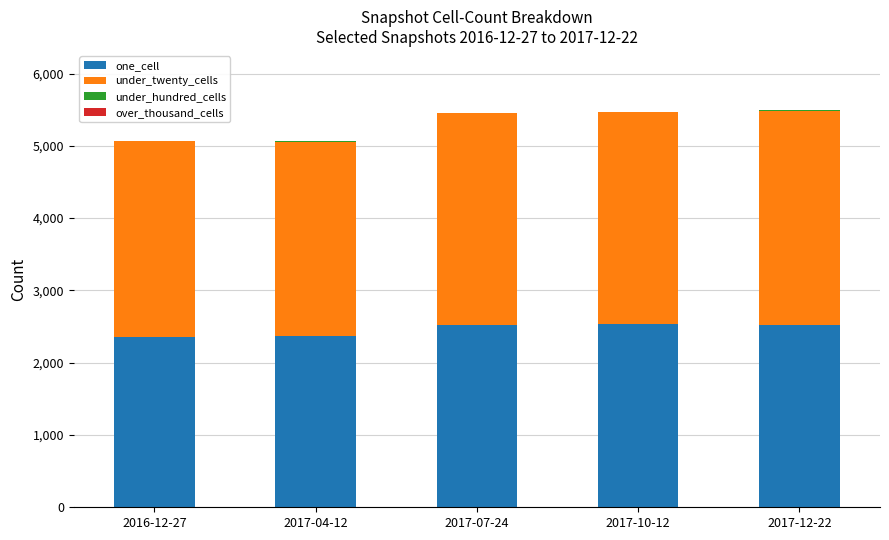

What is the maximum value for one_cell?

2530